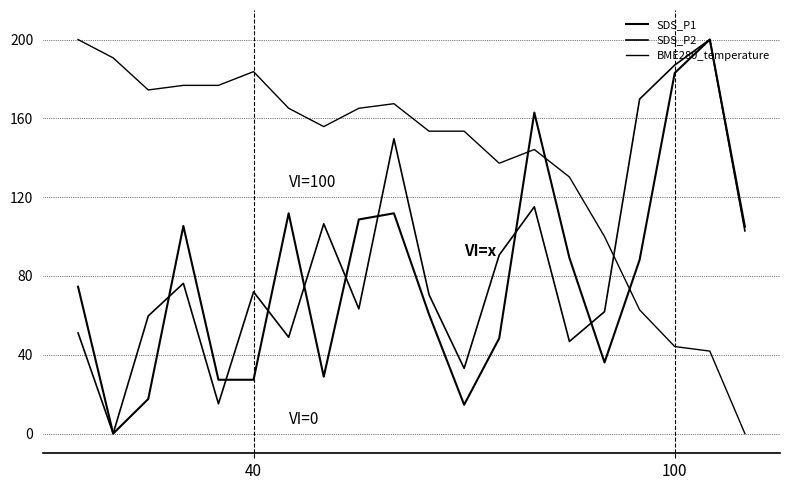

How many positive values does the BME280_temperature series have?

19